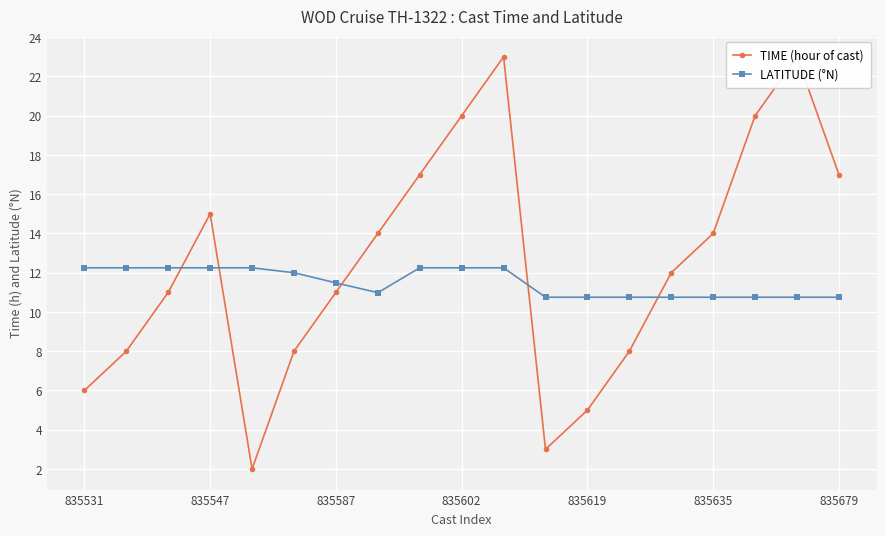

Between 14 and 13, which is larger?

14